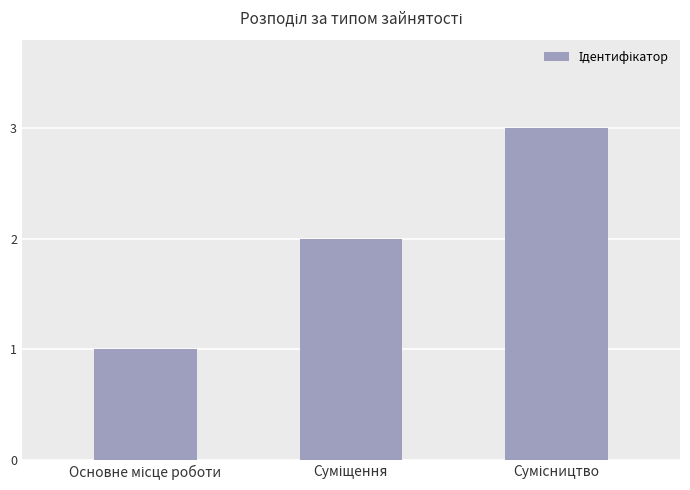

What is the greatest value displayed?

3